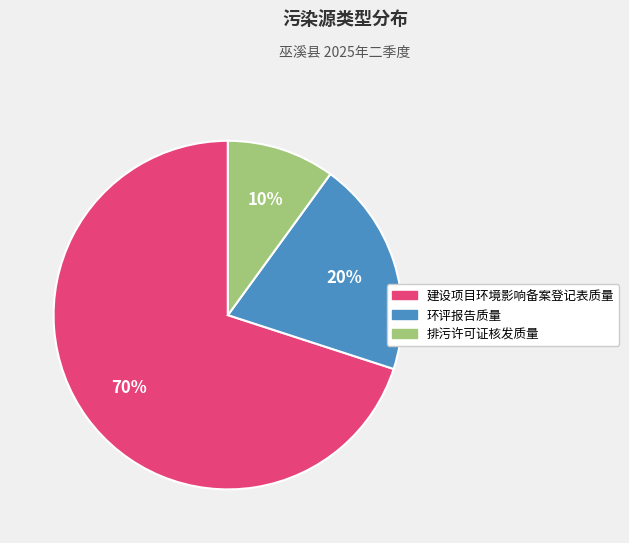

Approximately how many times larger is the value at 建设项目环境影响备案登记表质量 compared to 环评报告质量?

3.5